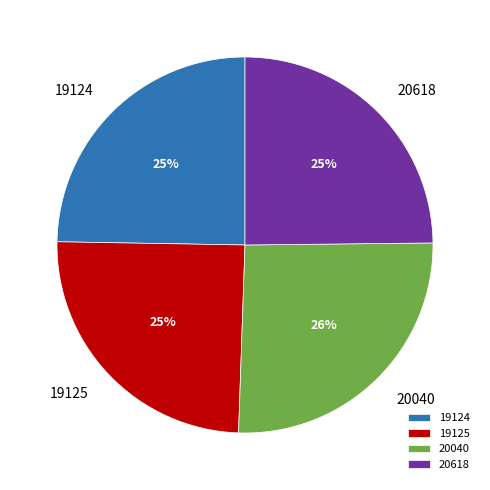

Is there a majority slice in this chart?

No